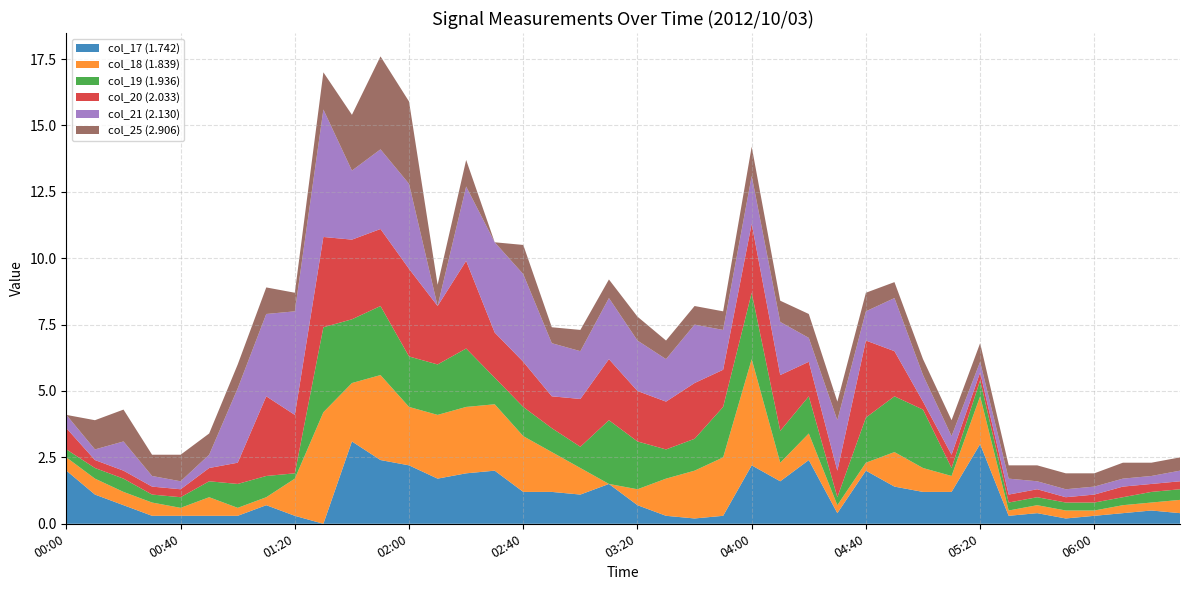

Reading left to right, extract all data points from this chart.

col_17 (1.742): 00:00=2.0	00:10=1.1	00:20=0.7	00:30=0.3	00:40=0.3	00:50=0.3	01:00=0.3	01:10=0.7	01:20=0.3	01:30=0.0	01:40=3.1	01:50=2.4	02:00=2.2	02:10=1.7	02:20=1.9	02:30=2.0	02:40=1.2	02:50=1.2	03:00=1.1	03:10=1.5	03:20=0.7	03:30=0.3	03:40=0.2	03:50=0.3	04:00=2.2	04:10=1.6	04:20=2.4	04:30=0.4	04:40=2.0	04:50=1.4	05:00=1.2	05:10=1.2	05:20=3.0	05:30=0.3	05:40=0.4	05:50=0.2	06:00=0.3	06:10=0.4	06:20=0.5	06:30=0.4
col_18 (1.839): 00:00=0.5	00:10=0.6	00:20=0.5	00:30=0.5	00:40=0.3	00:50=0.7	01:00=0.3	01:10=0.3	01:20=1.4	01:30=4.2	01:40=2.2	01:50=3.2	02:00=2.2	02:10=2.4	02:20=2.5	02:30=2.5	02:40=2.1	02:50=1.5	03:00=1.0	03:10=0.0	03:20=0.6	03:30=1.4	03:40=1.8	03:50=2.2	04:00=4.0	04:10=0.7	04:20=1.0	04:30=0.3	04:40=0.3	04:50=1.3	05:00=0.9	05:10=0.6	05:20=1.8	05:30=0.2	05:40=0.3	05:50=0.3	06:00=0.2	06:10=0.3	06:20=0.3	06:30=0.5
col_19 (1.936): 00:00=0.3	00:10=0.4	00:20=0.5	00:30=0.3	00:40=0.4	00:50=0.6	01:00=0.9	01:10=0.8	01:20=0.2	01:30=3.2	01:40=2.4	01:50=2.6	02:00=1.9	02:10=1.9	02:20=2.2	02:30=1.0	02:40=1.1	02:50=0.9	03:00=0.8	03:10=2.4	03:20=1.8	03:30=1.1	03:40=1.2	03:50=1.9	04:00=2.5	04:10=1.2	04:20=1.4	04:30=0.3	04:40=1.7	04:50=2.1	05:00=2.2	05:10=0.3	05:20=0.6	05:30=0.3	05:40=0.3	05:50=0.3	06:00=0.3	06:10=0.3	06:20=0.4	06:30=0.4
col_20 (2.033): 00:00=0.8	00:10=0.3	00:20=0.3	00:30=0.3	00:40=0.3	00:50=0.5	01:00=0.8	01:10=3.0	01:20=2.2	01:30=3.4	01:40=3.0	01:50=2.9	02:00=3.3	02:10=2.2	02:20=3.3	02:30=1.7	02:40=1.7	02:50=1.2	03:00=1.8	03:10=2.3	03:20=1.9	03:30=1.8	03:40=2.1	03:50=1.4	04:00=2.6	04:10=2.1	04:20=1.3	04:30=1.0	04:40=2.9	04:50=1.7	05:00=0.3	05:10=0.5	05:20=0.3	05:30=0.3	05:40=0.3	05:50=0.2	06:00=0.3	06:10=0.4	06:20=0.3	06:30=0.3
col_21 (2.130): 00:00=0.5	00:10=0.4	00:20=1.1	00:30=0.4	00:40=0.3	00:50=0.5	01:00=2.8	01:10=3.1	01:20=3.9	01:30=4.8	01:40=2.6	01:50=3.0	02:00=3.2	02:10=0.0	02:20=2.8	02:30=3.4	02:40=3.3	02:50=2.0	03:00=1.8	03:10=2.3	03:20=1.9	03:30=1.6	03:40=2.2	03:50=1.5	04:00=1.8	04:10=2.0	04:20=0.9	04:30=1.9	04:40=1.1	04:50=2.0	05:00=1.0	05:10=0.7	05:20=0.4	05:30=0.6	05:40=0.3	05:50=0.3	06:00=0.3	06:10=0.3	06:20=0.3	06:30=0.4
col_25 (2.906): 00:00=0.0	00:10=1.1	00:20=1.2	00:30=0.8	00:40=1.0	00:50=0.8	01:00=0.9	01:10=1.0	01:20=0.7	01:30=1.4	01:40=2.1	01:50=3.5	02:00=3.1	02:10=0.8	02:20=1.0	02:30=0.0	02:40=1.1	02:50=0.6	03:00=0.8	03:10=0.7	03:20=0.9	03:30=0.7	03:40=0.7	03:50=0.7	04:00=1.1	04:10=0.8	04:20=0.9	04:30=0.7	04:40=0.7	04:50=0.6	05:00=0.6	05:10=0.6	05:20=0.7	05:30=0.5	05:40=0.6	05:50=0.6	06:00=0.5	06:10=0.6	06:20=0.5	06:30=0.5